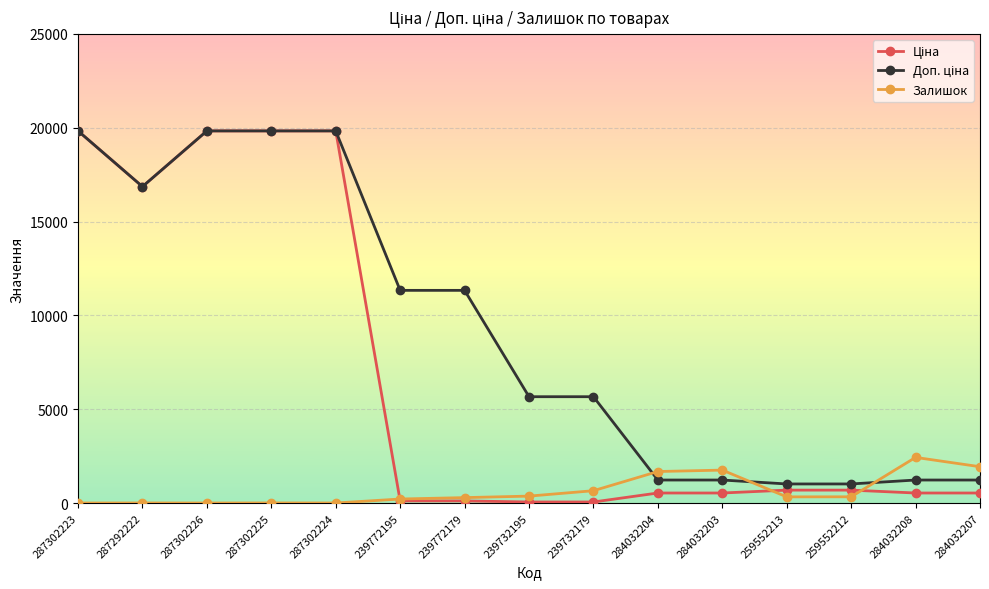

True or false: Залишок has a value of 3.0 at 287302224.

True